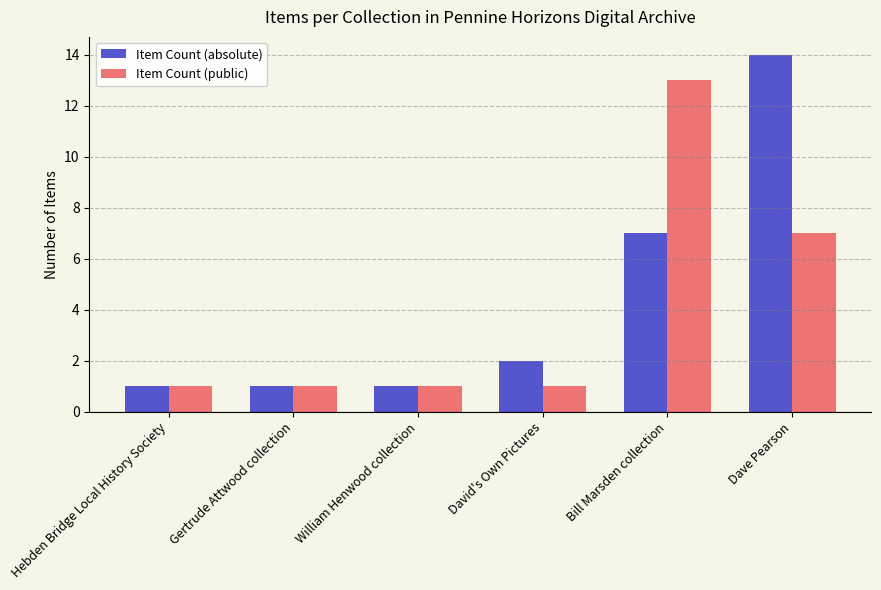

Reading right to left, what are all the values shown in this chart?

Item Count (absolute): 14	7	2	1	1	1
Item Count (public): 7	13	1	1	1	1